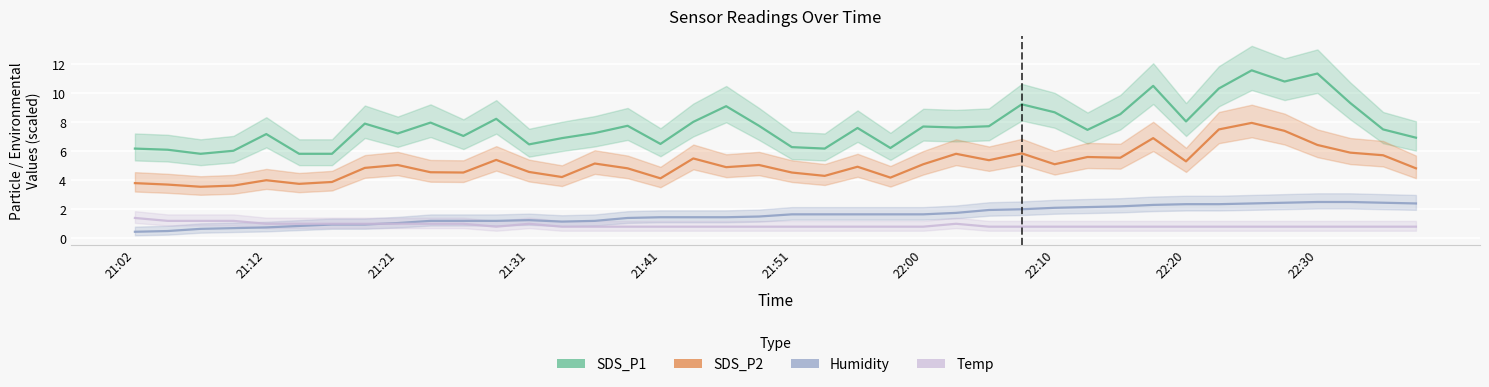

Reading left to right, transcribe all the data shown in this chart.

SDS_P1: 6.2	6.1	5.8	6.0	7.2	5.8	5.8	7.9	7.2	8.0	7.0	8.2	6.5	6.9	7.2	7.8	6.5	8.0	9.1	7.8	6.3	6.2	7.6	6.2	7.7	7.6	7.7	9.2	8.7	7.5	8.6	10.5	8.1	10.3	11.6	10.8	11.3	9.3	7.5	6.9
SDS_P2: 3.8	3.7	3.5	3.6	4.0	3.8	3.9	4.8	5.0	4.5	4.5	5.4	4.6	4.2	5.2	4.8	4.1	5.5	4.9	5.0	4.5	4.3	4.9	4.2	5.1	5.8	5.4	5.8	5.1	5.6	5.5	6.9	5.3	7.5	8.0	7.4	6.4	5.9	5.7	4.8
Humidity: 0.5	0.5	0.6	0.7	0.8	0.9	1.0	1.0	1.0	1.2	1.2	1.2	1.2	1.1	1.2	1.4	1.5	1.5	1.5	1.5	1.6	1.6	1.6	1.6	1.6	1.8	2.0	2.0	2.1	2.1	2.2	2.3	2.4	2.4	2.4	2.5	2.5	2.5	2.5	2.4
Temp: 1.4	1.2	1.2	1.2	1.0	1.0	1.0	1.0	1.0	1.0	1.0	0.8	1.0	0.8	0.8	0.8	0.8	0.8	0.8	0.8	0.8	0.8	0.8	0.8	0.8	1.0	0.8	0.8	0.8	0.8	0.8	0.8	0.8	0.8	0.8	0.8	0.8	0.8	0.8	0.8